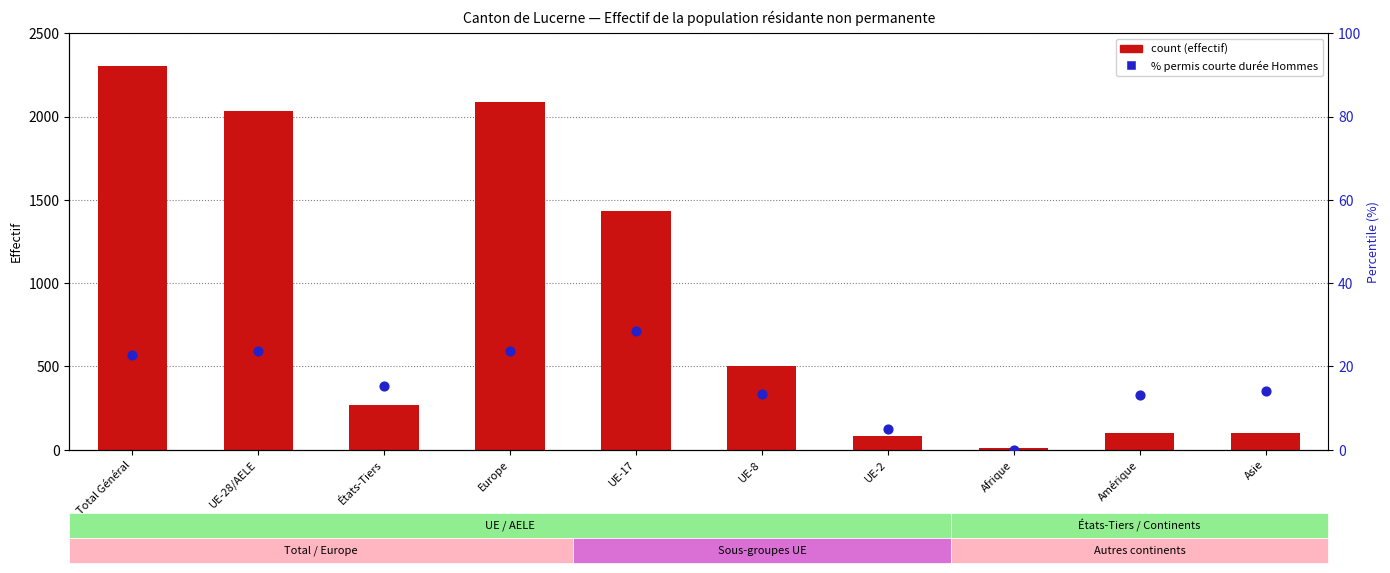

Which series has the largest Y range (max minus min)?

Total population résidante